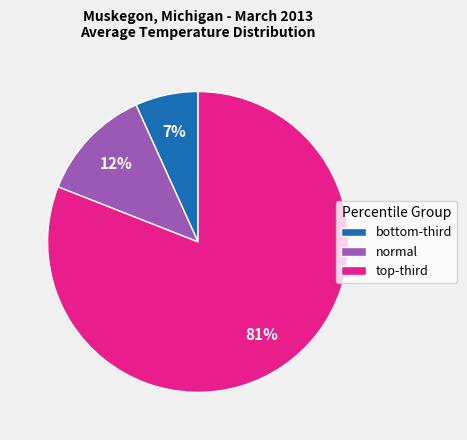

Is normal the majority of the pie?

No